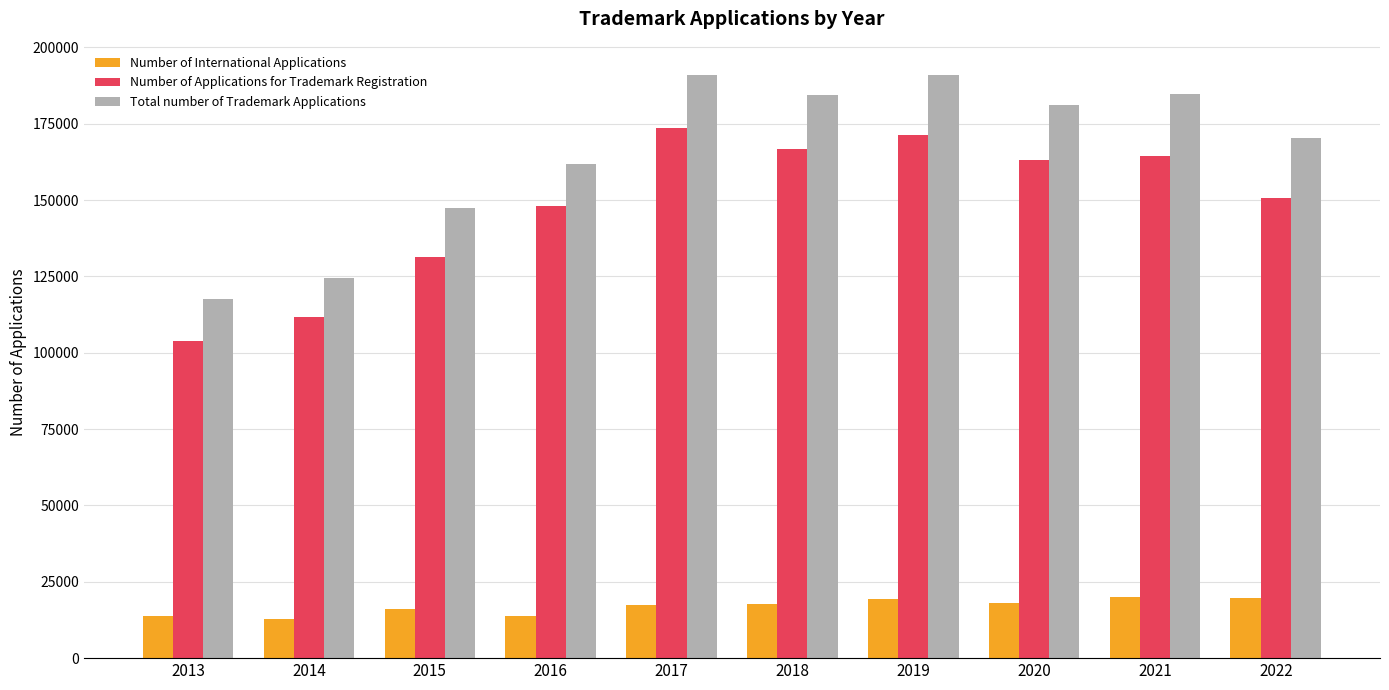

At how many categories does at least one series exceed 79907?

10